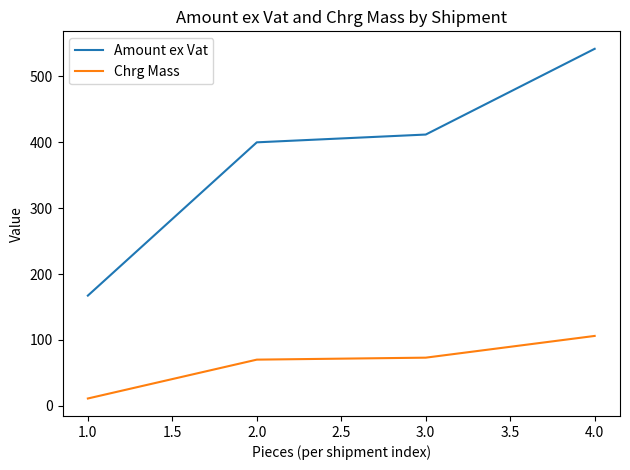

At how many categories does at least one series exceed 245?

3